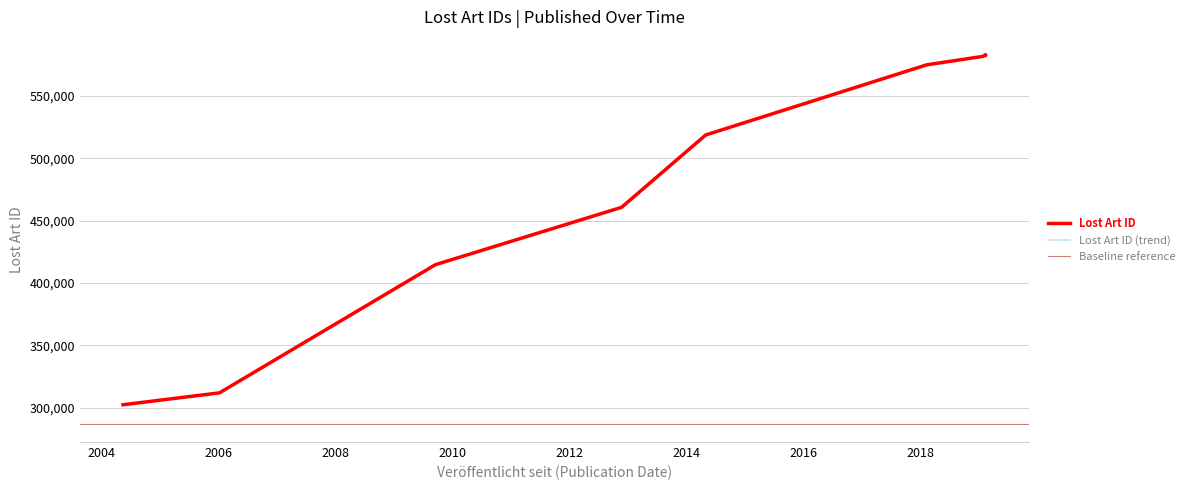

What is the ratio of the value at 2014-04-28 to the value at 2012-11-19?

1.1